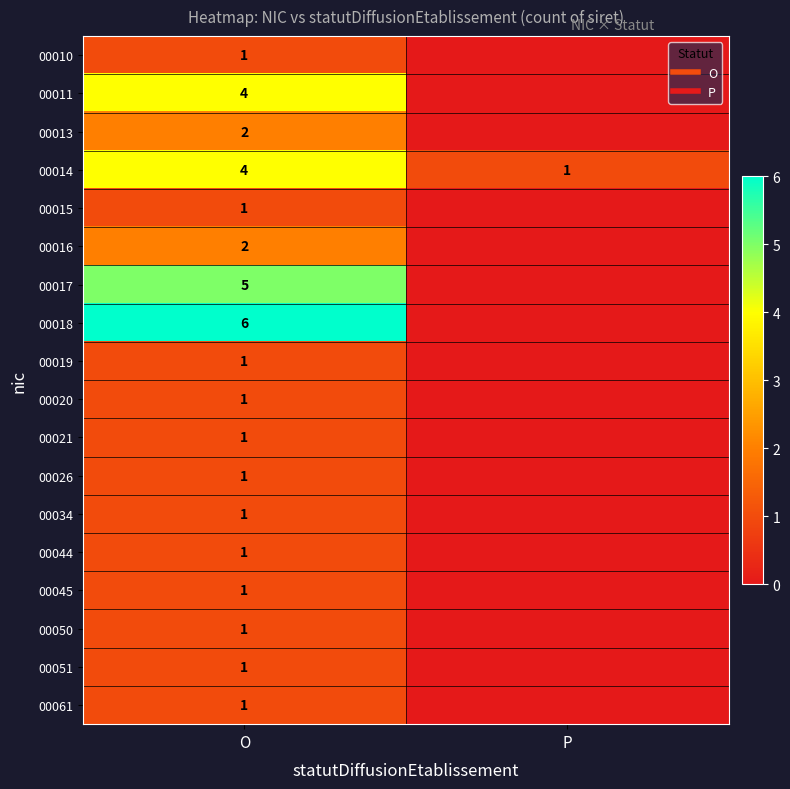

What is the difference between the maximum and minimum values in the 00034 series?

1